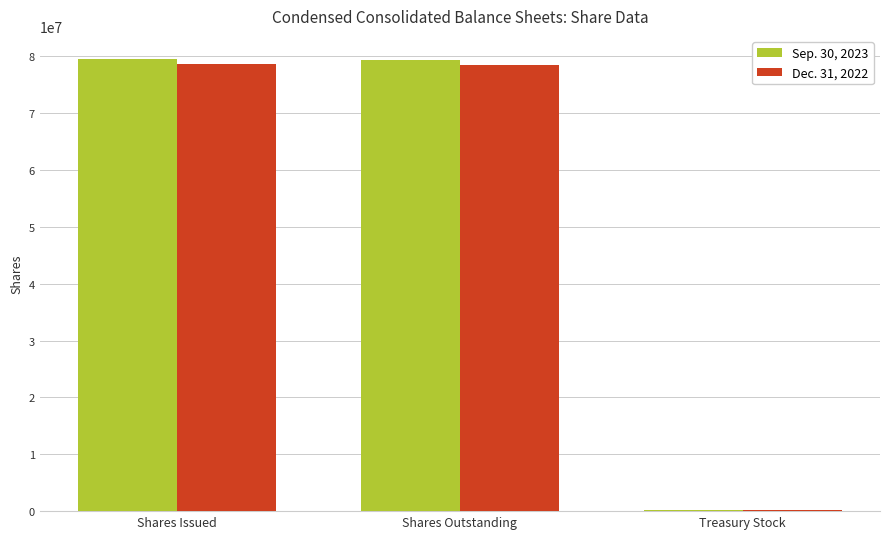

Does the chart contain stacked bars?

No